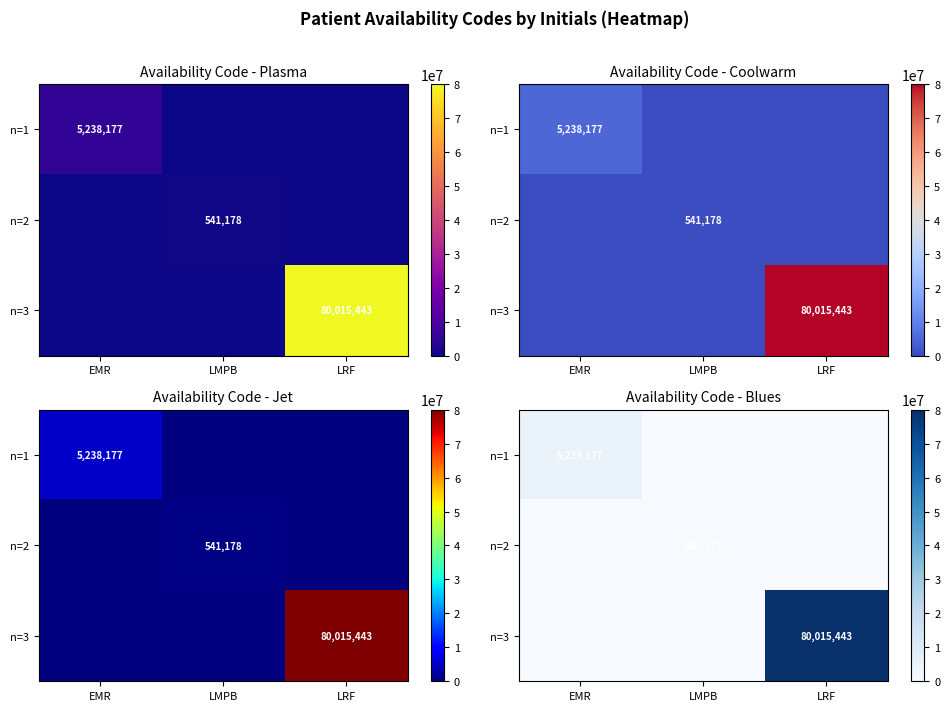

What is the spread (max minus min) of values at LMPB?

541178